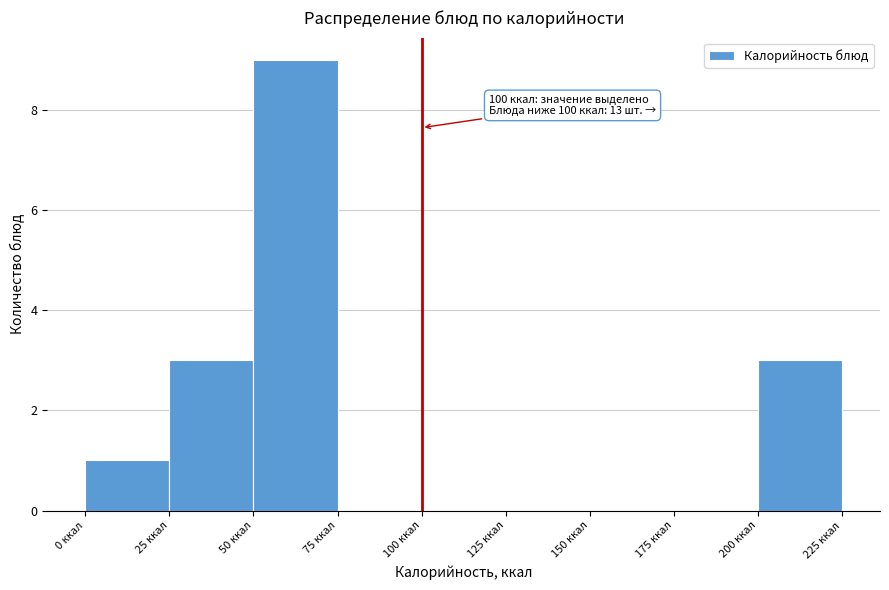

Over which range of the x-axis is the bar tallest?

50 to 75